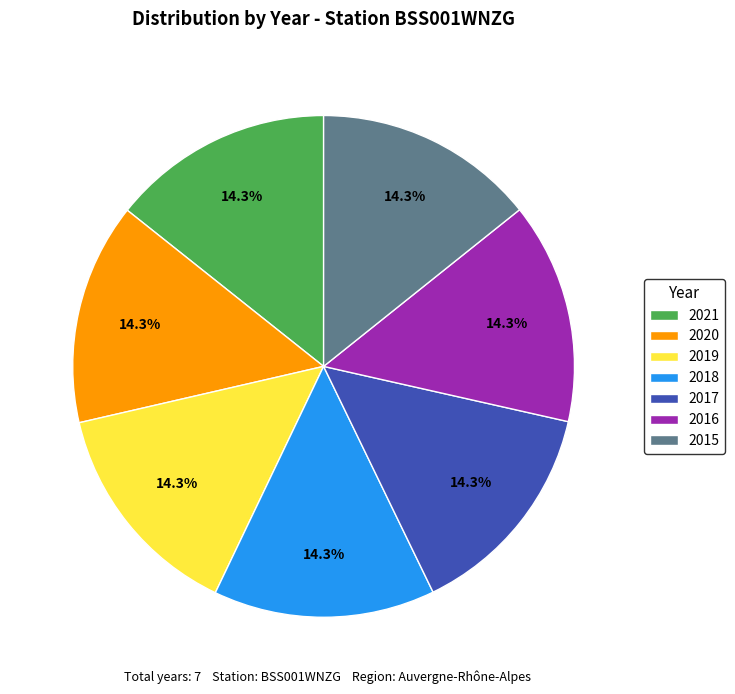

Is the sum of 2021 and 2020 greater than half?

No